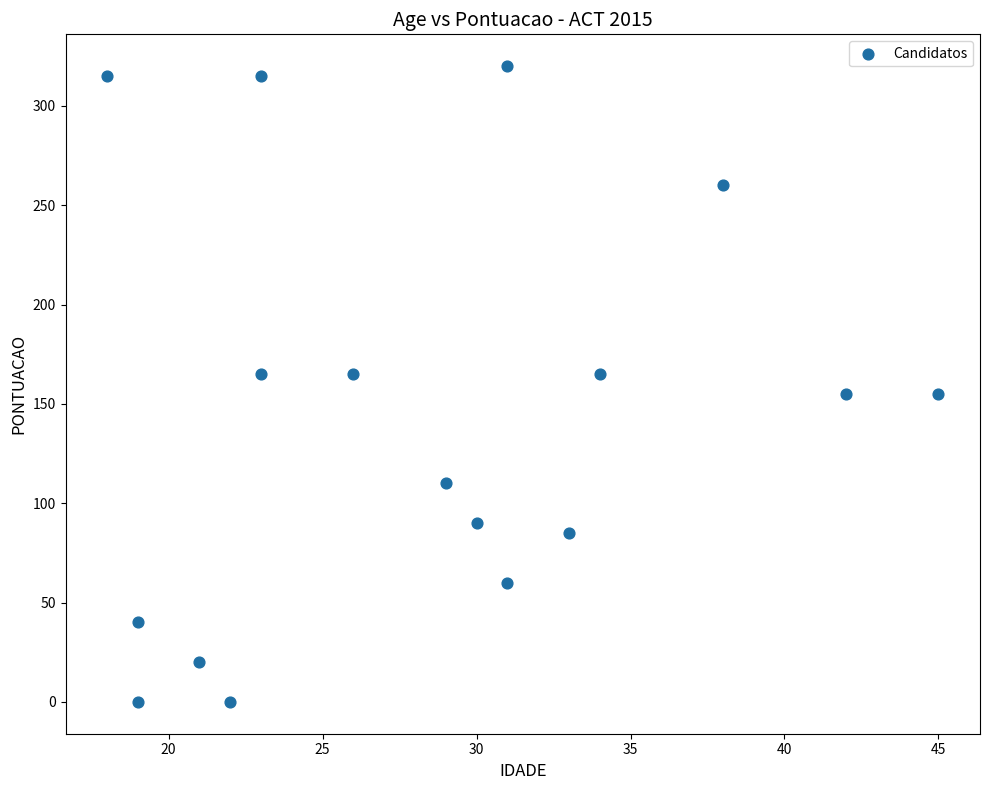

What is the range of X values (max minus min)?

27